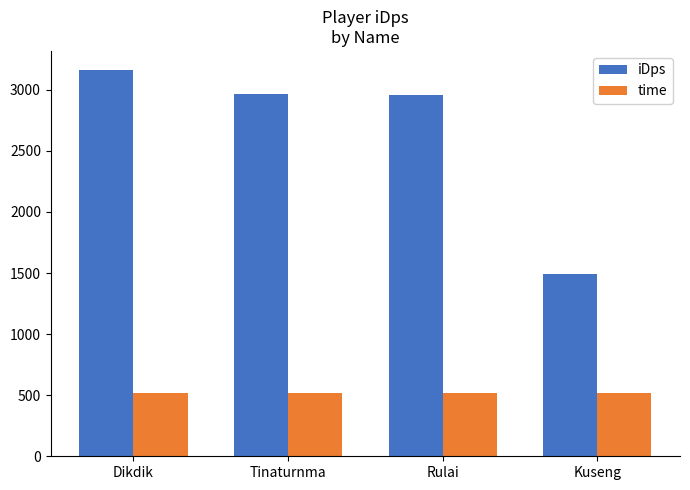

What is the highest value of the iDps series?

3159.6